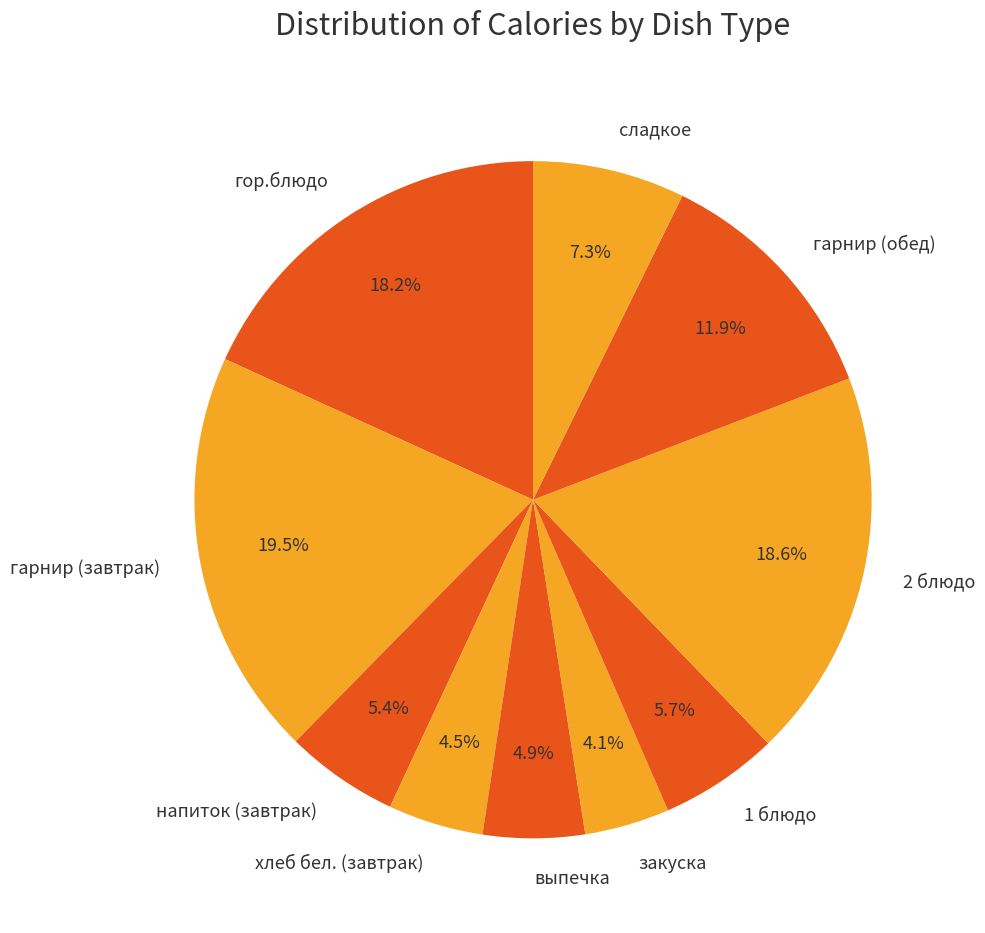

Which category has the biggest portion of the pie?

гарнир (завтрак)